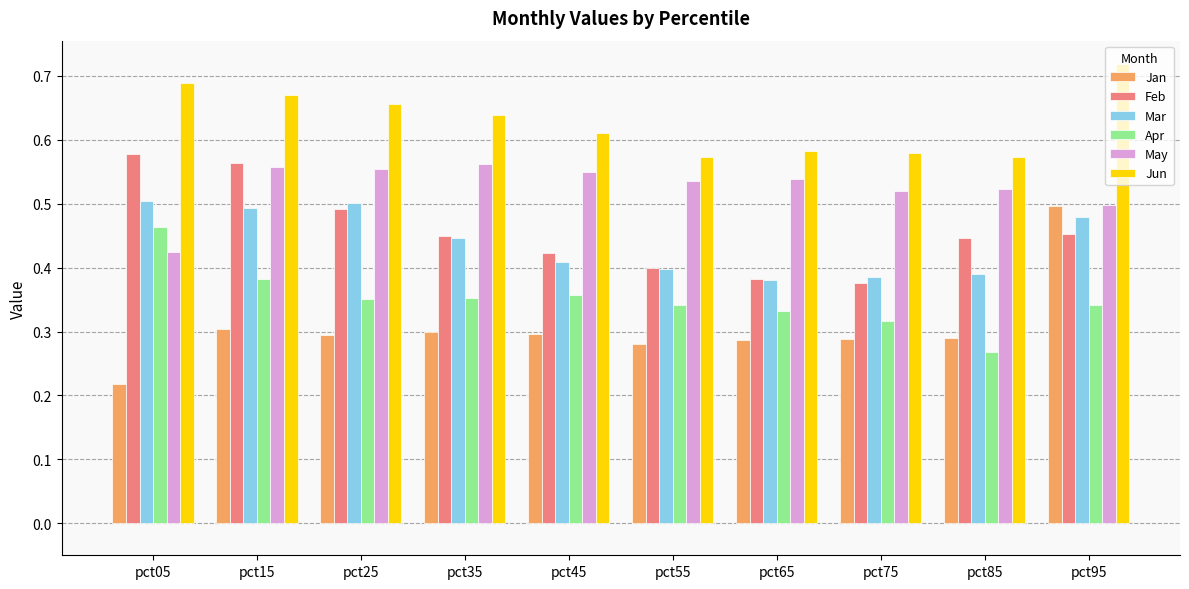

How many Apr values are between 0 and 1?

10